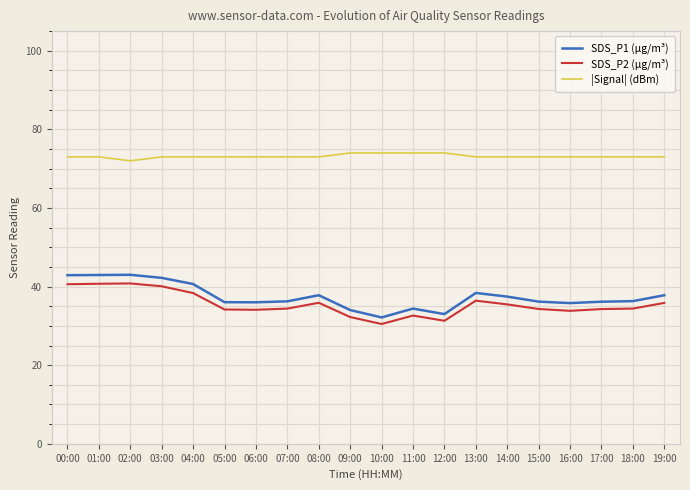

Count the number of data series in this chart.

3